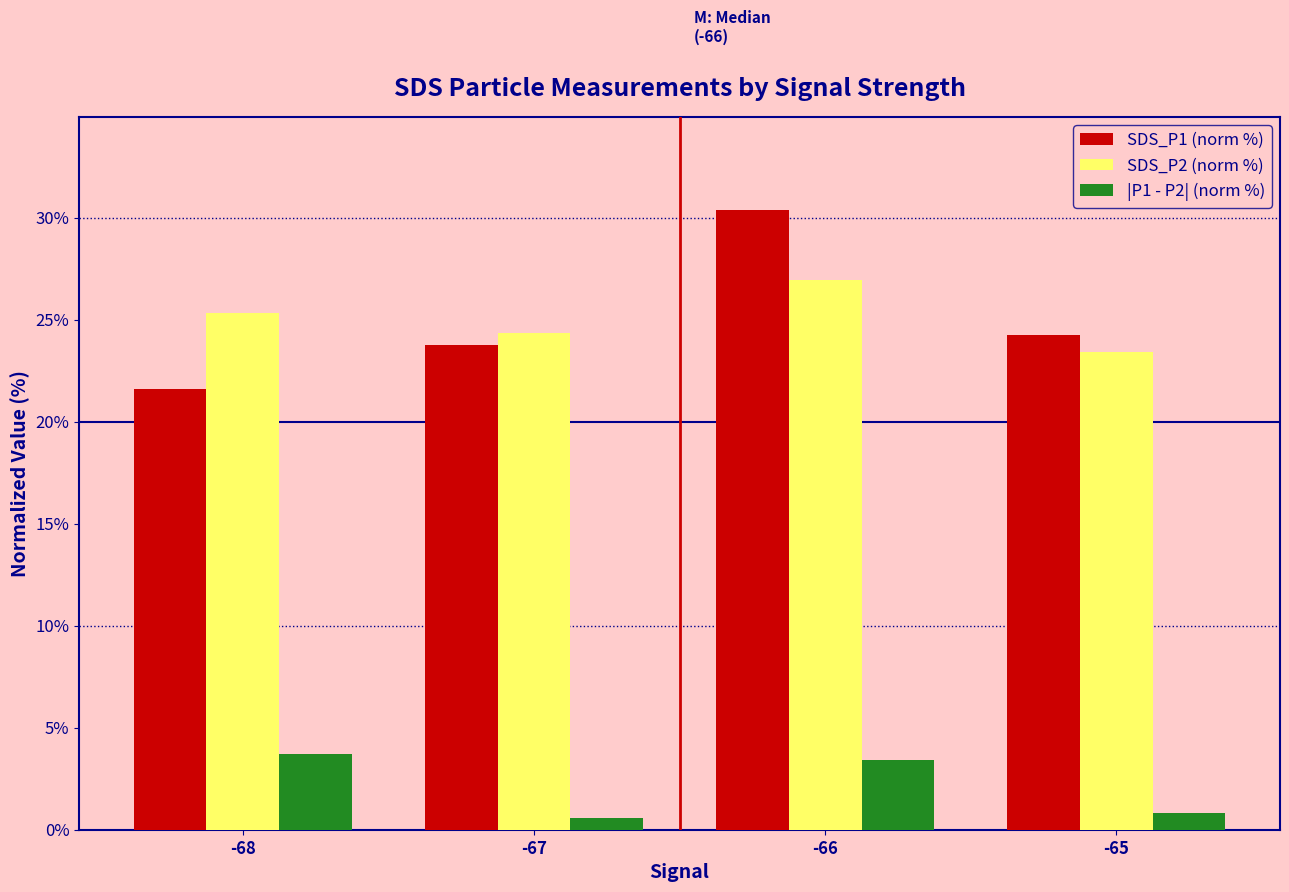

Reading right to left, what are all the values shown in this chart?

SDS_P1 (norm %): -65=24.2	-66=30.4	-67=23.8	-68=21.6
SDS_P2 (norm %): -65=23.4	-66=26.9	-67=24.3	-68=25.3
|P1 - P2| (norm %): -65=0.8	-66=3.4	-67=0.6	-68=3.7